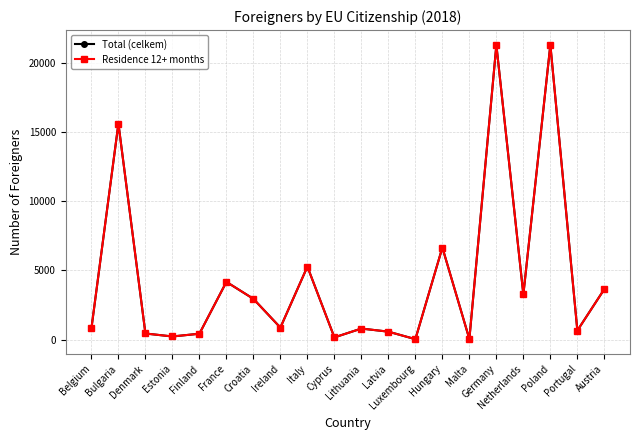

True or false: Total (celkem) and Residence 12+ months intersect in this chart.

False